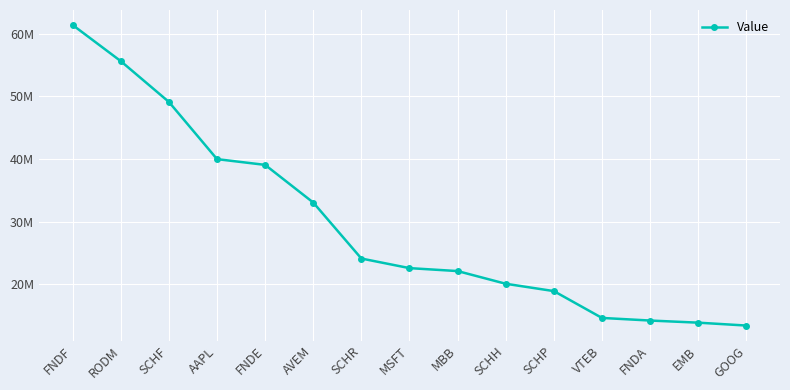

What is the change in value from AAPL to SCHR?

-15849000